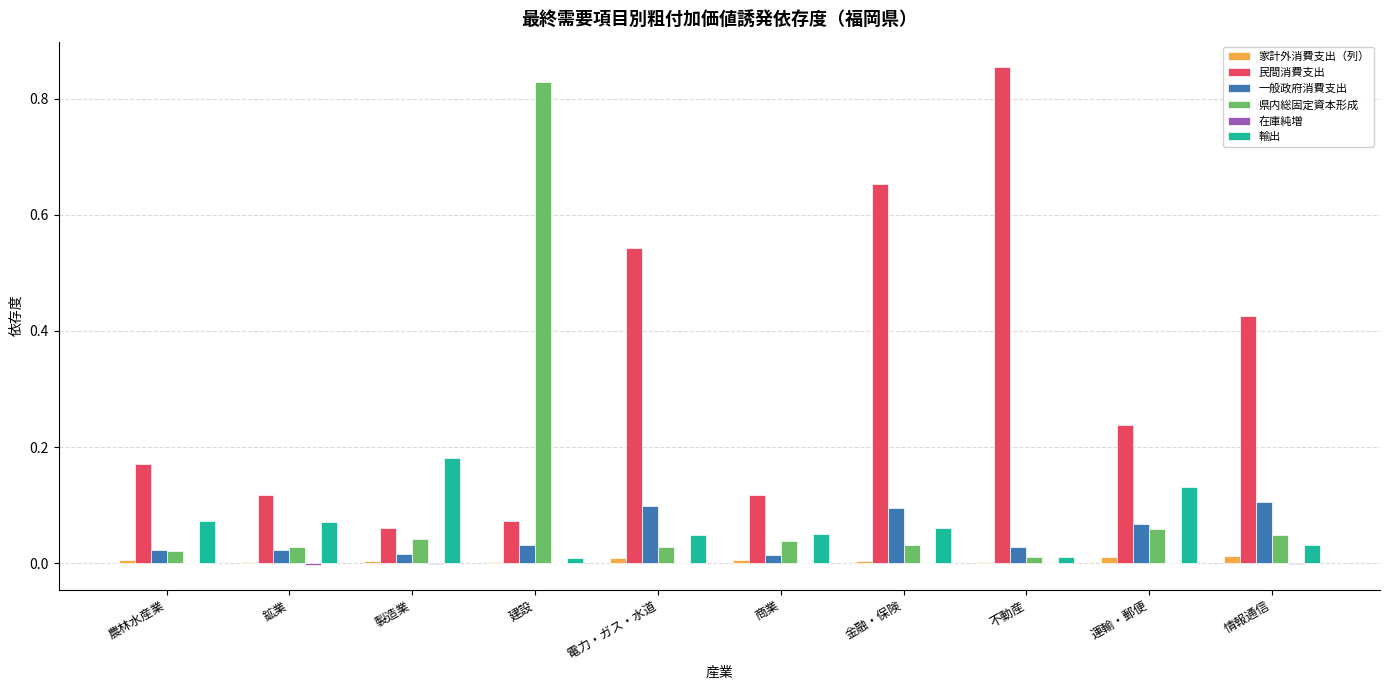

Which series changed the most between 鉱業 and 建設?

県内総固定資本形成